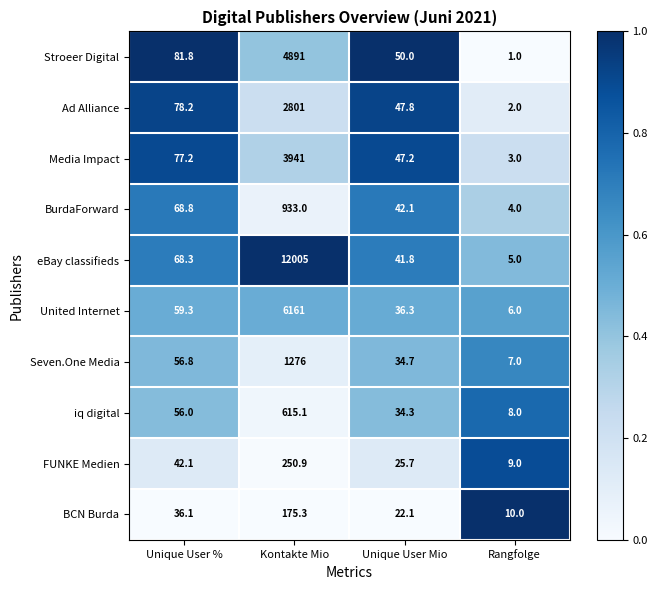

Where does the Stroeer Digital series first go above 81?

Unique User %